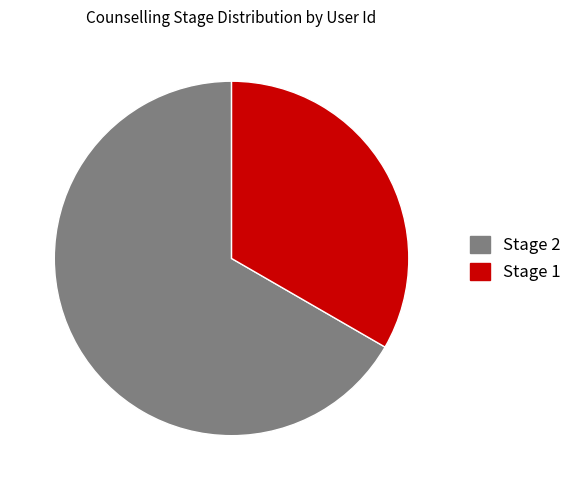

How many slices are in this pie chart?

2